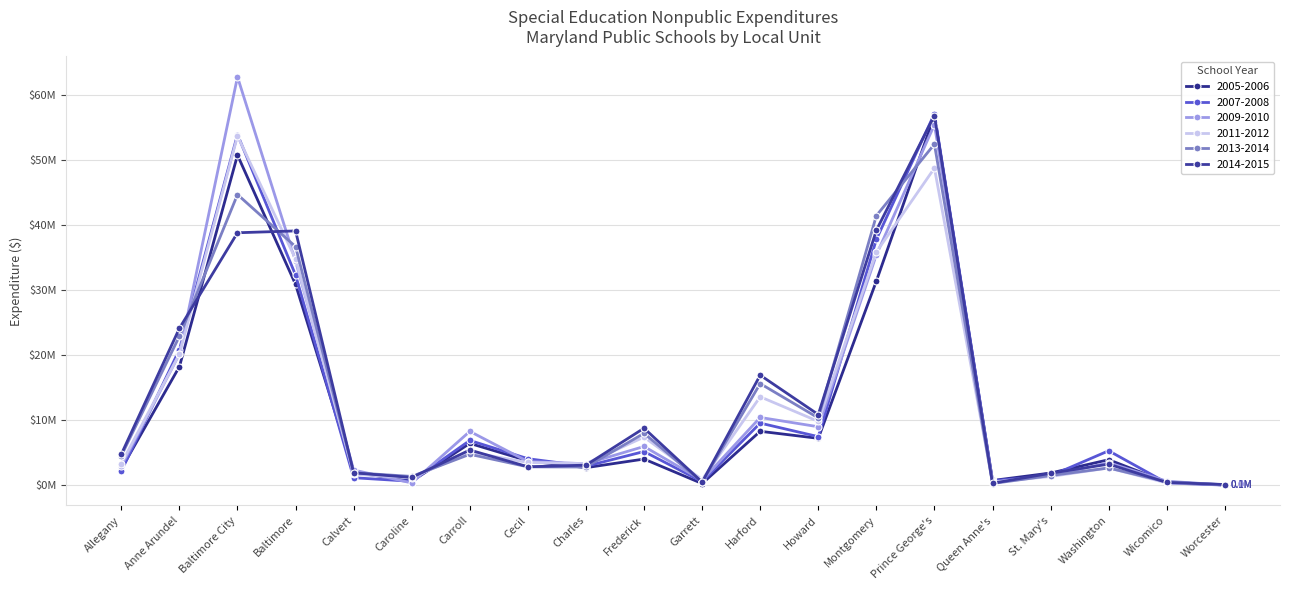

What is the smallest value displayed?

30101.0